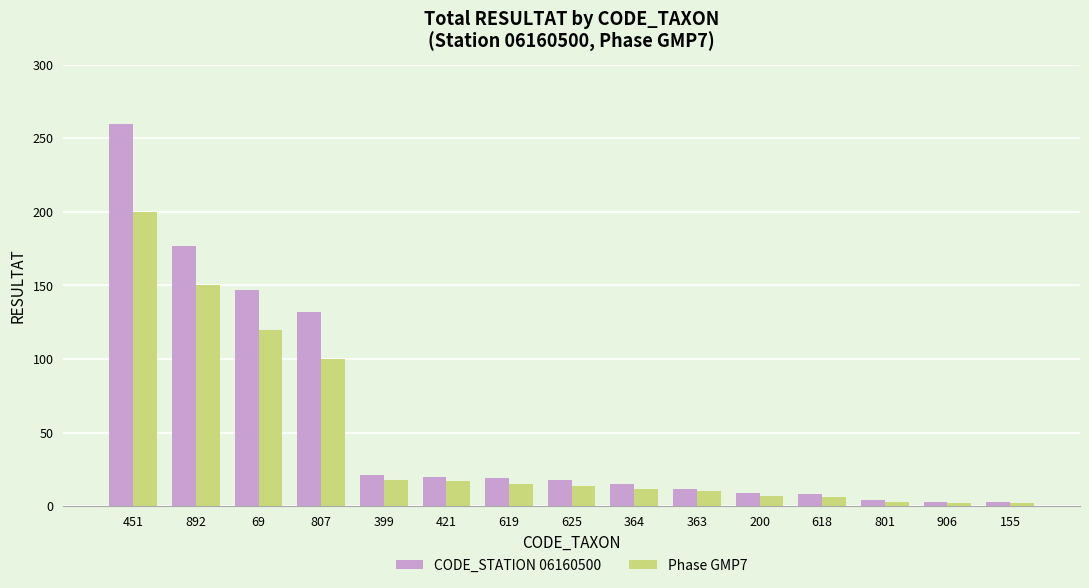

What is the difference between the second highest and minimum values in the CODE_STATION 06160500 series?

174